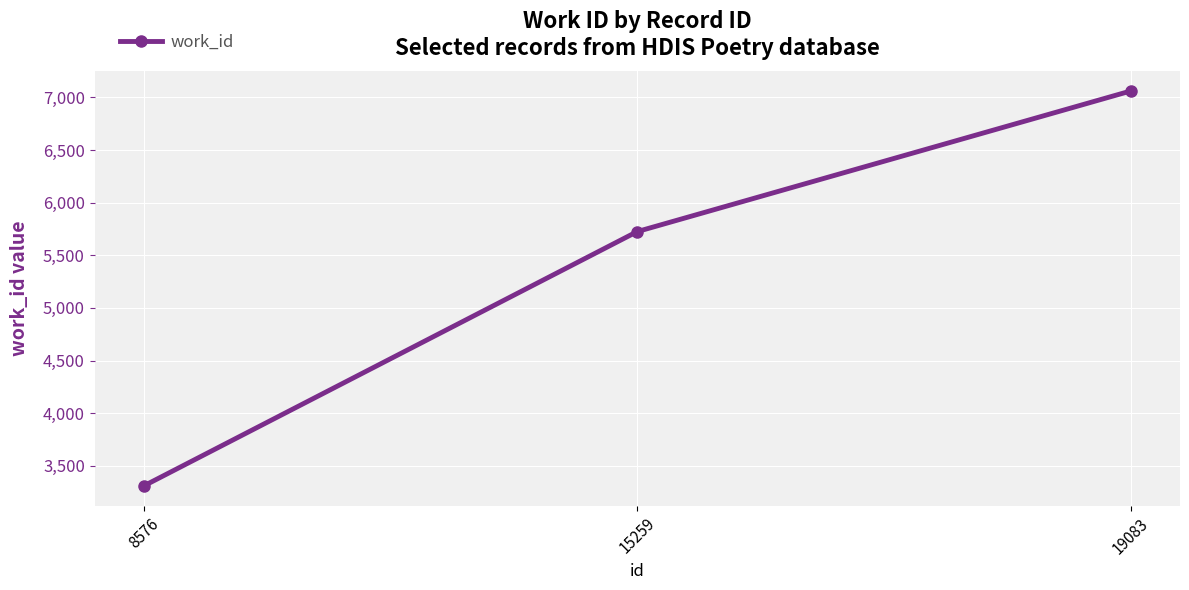

Rank the categories by value from lowest to highest.

8576, 15259, 19083